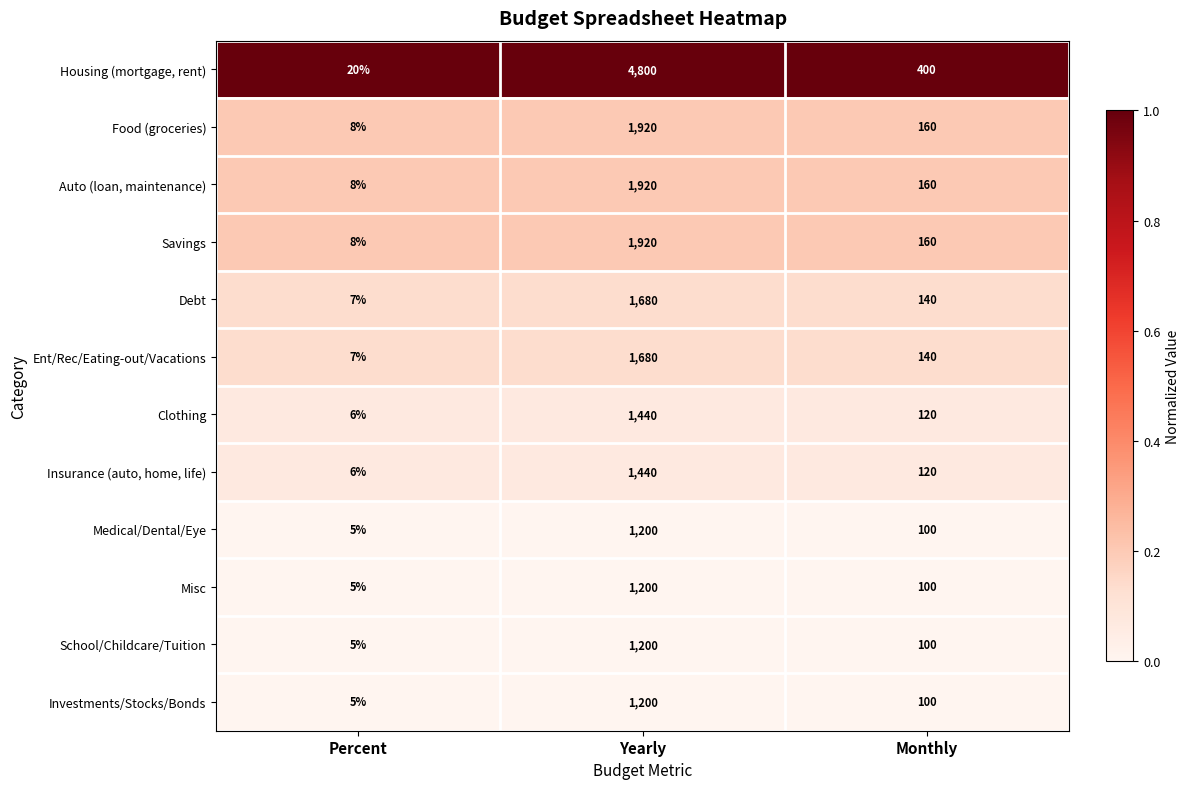

At which category does the chart reach its peak across all series?

Yearly